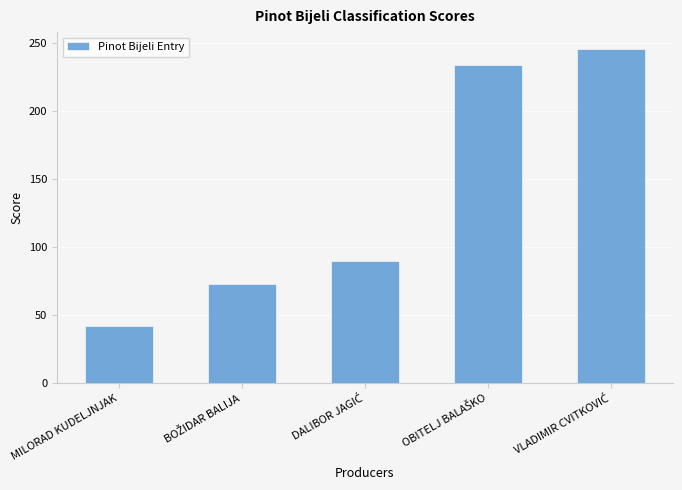

Does the chart contain stacked bars?

No